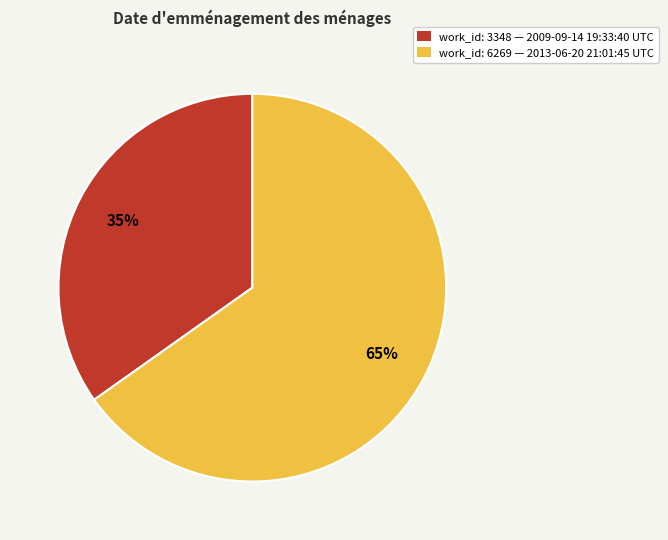

Is the sum of work_id: 6269 — 2013-06-20 21:01:45 UTC and work_id: 3348 — 2009-09-14 19:33:40 UTC greater than half?

Yes